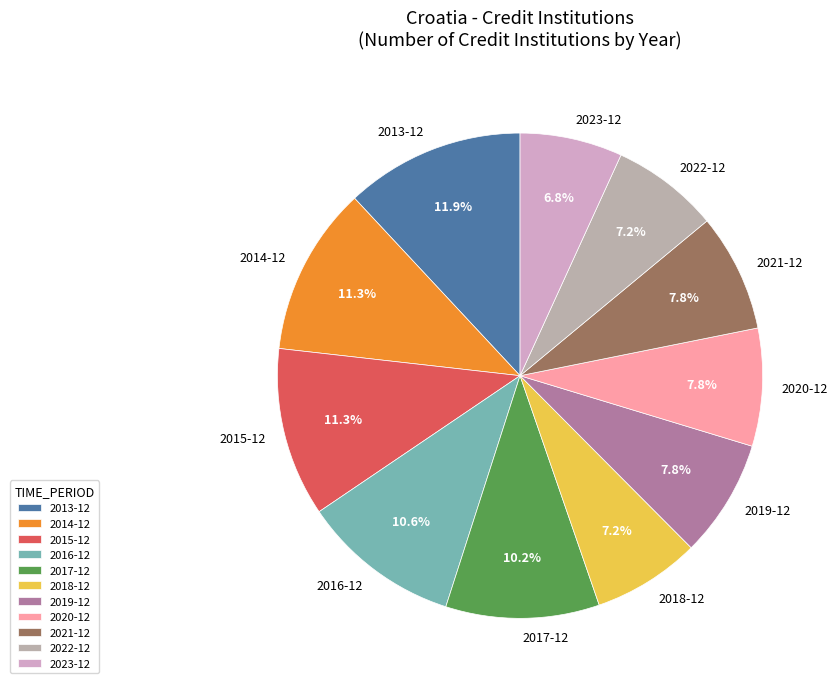

To the nearest percent, what portion does 2021-12 represent?

8%